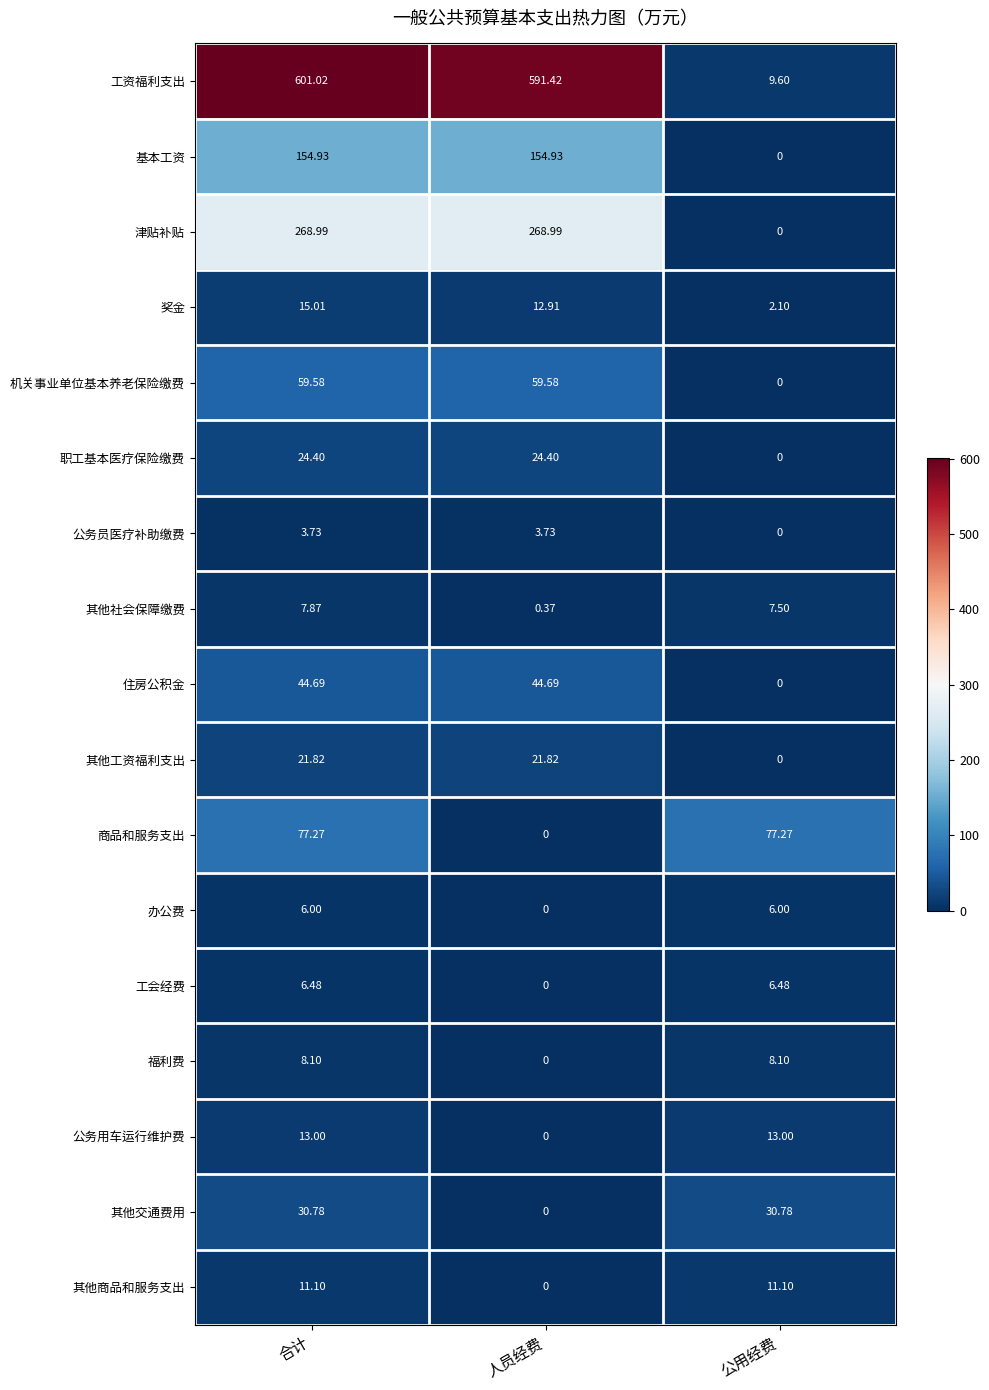

At how many categories does at least one series exceed 221?

2